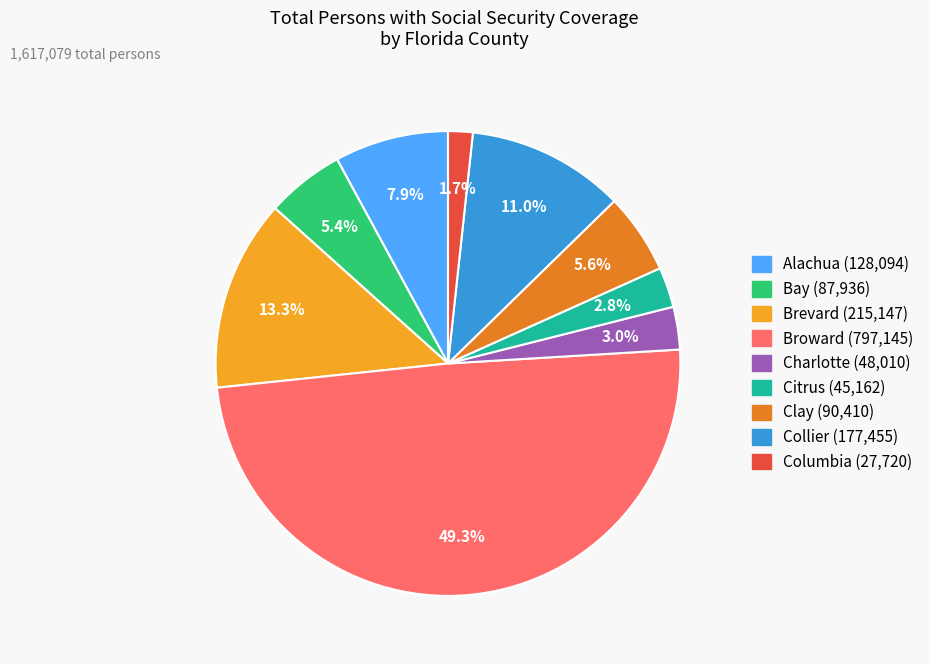

How many segments does this pie chart have?

9